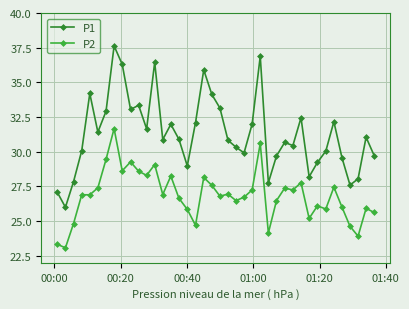

Which series has the widest spread of values?

P1